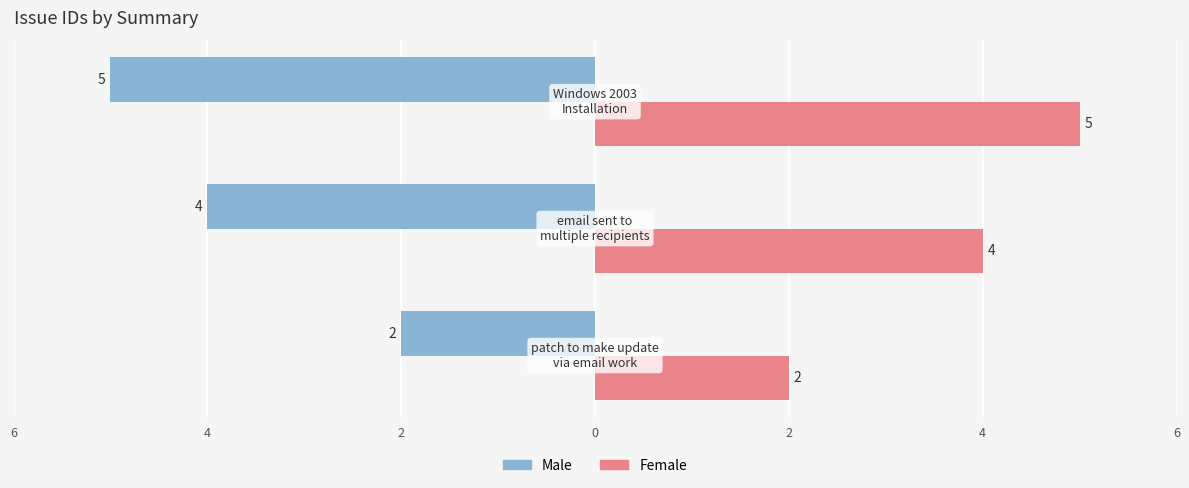

What is the greatest value displayed?

5